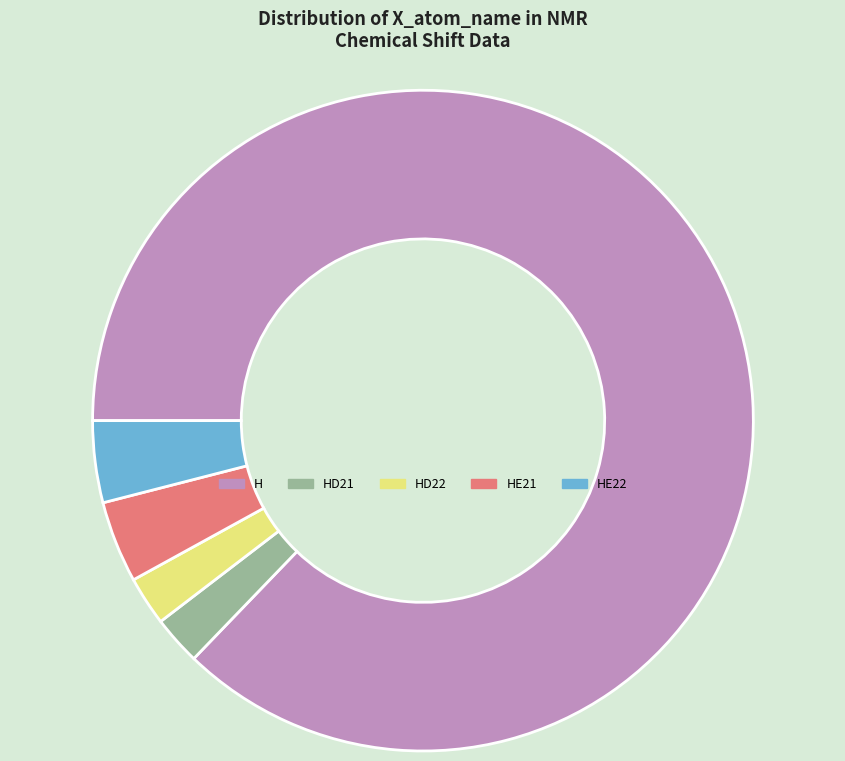

What is the majority slice?

H